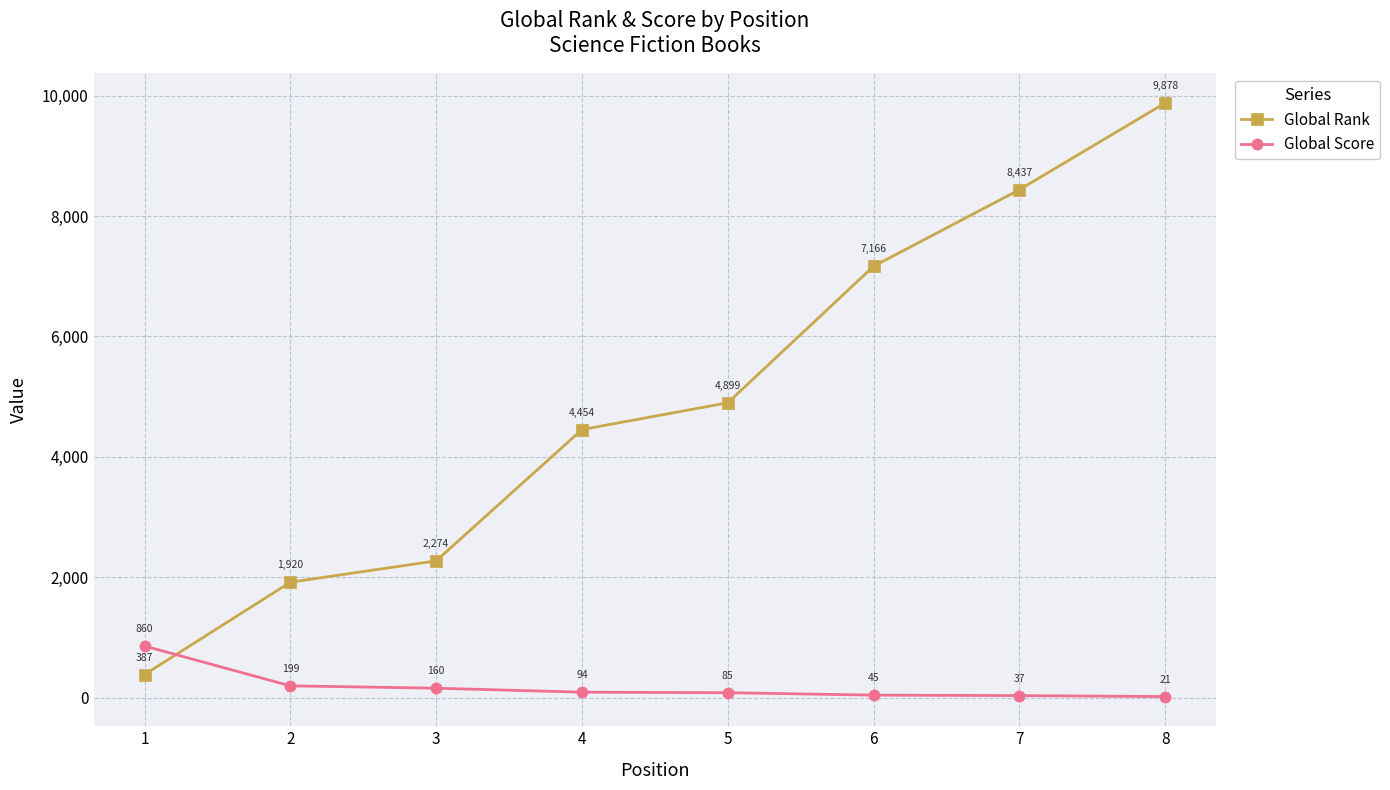

True or false: Global Score has more than 2 interior local peaks.

False